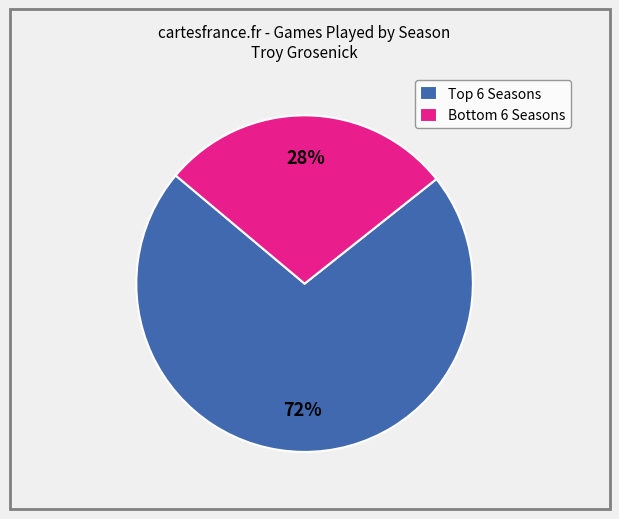

To the nearest percent, what is the difference between the largest and smallest slice percentages?

44%